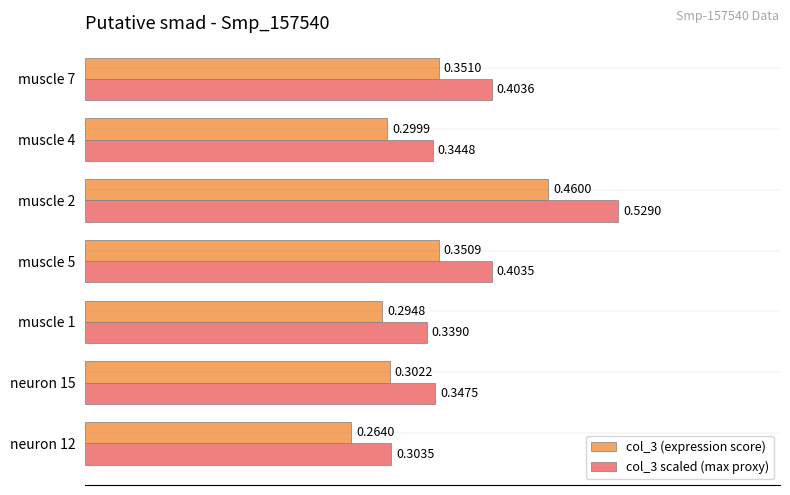

At muscle 5, list the series in order from largest to smallest.

col_3 scaled (max proxy), col_3 (expression score)